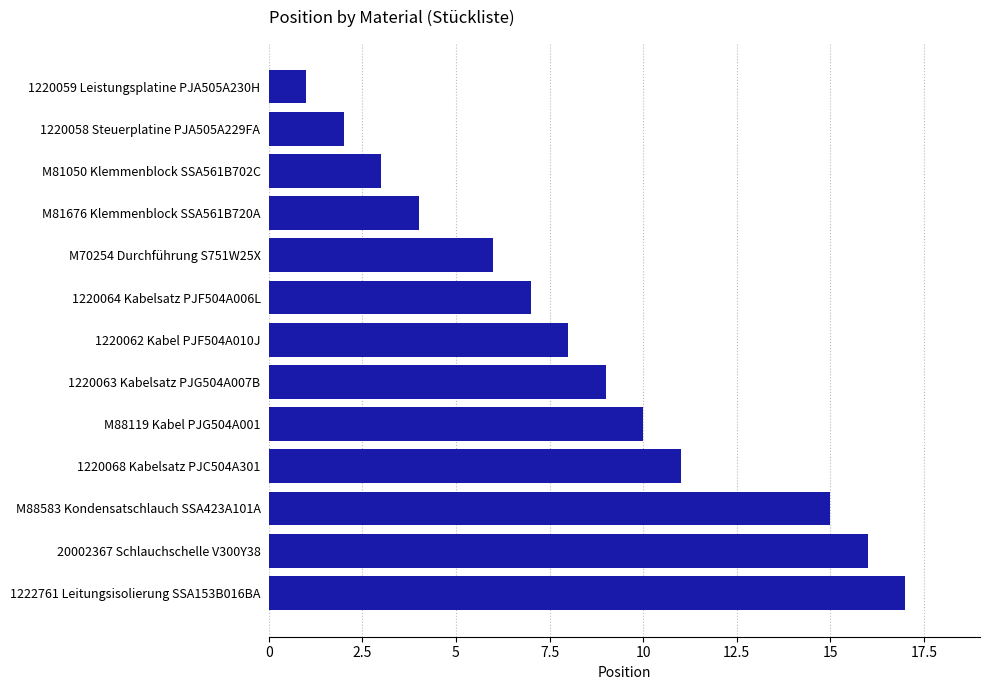

At which category does the chart reach its minimum across all series?

1220059 Leistungsplatine PJA505A230H